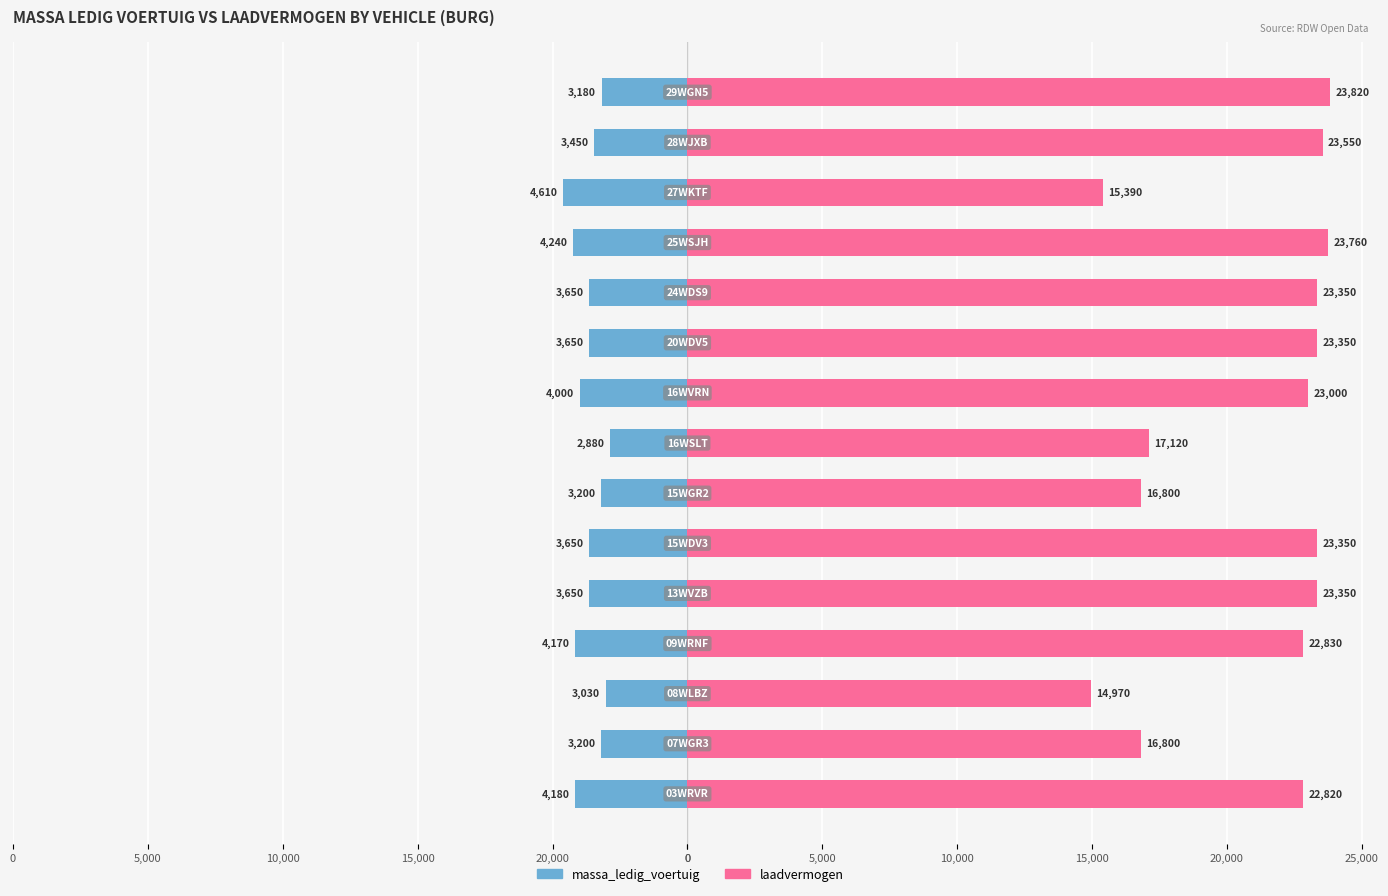

What are all the series names shown in the legend?

massa_ledig_voertuig, laadvermogen